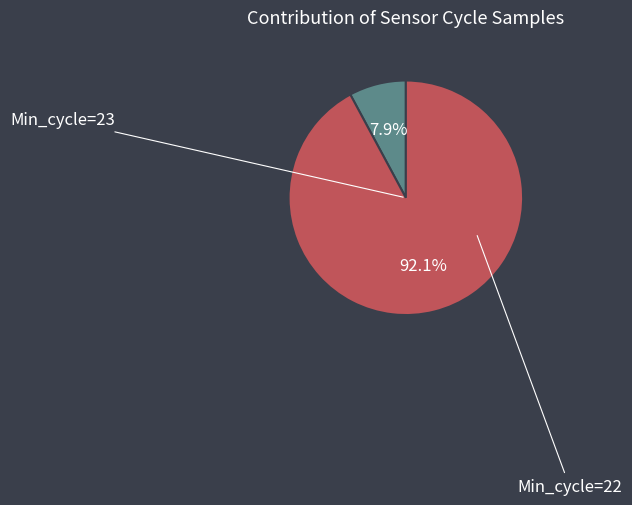

Count the number of slices in the pie.

2